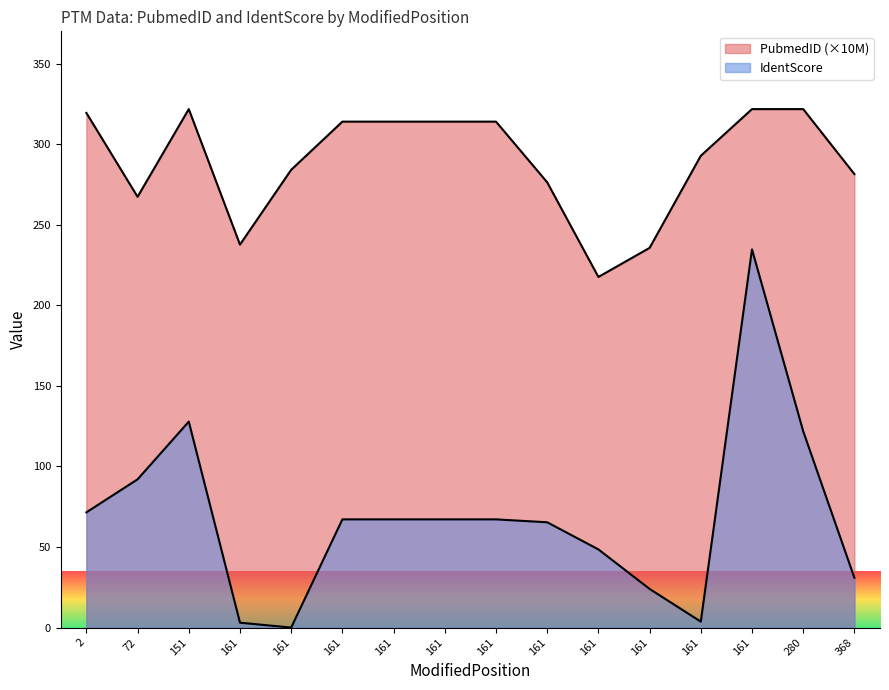

What is the difference between the PubmedID values at 161 and 72?

29.7